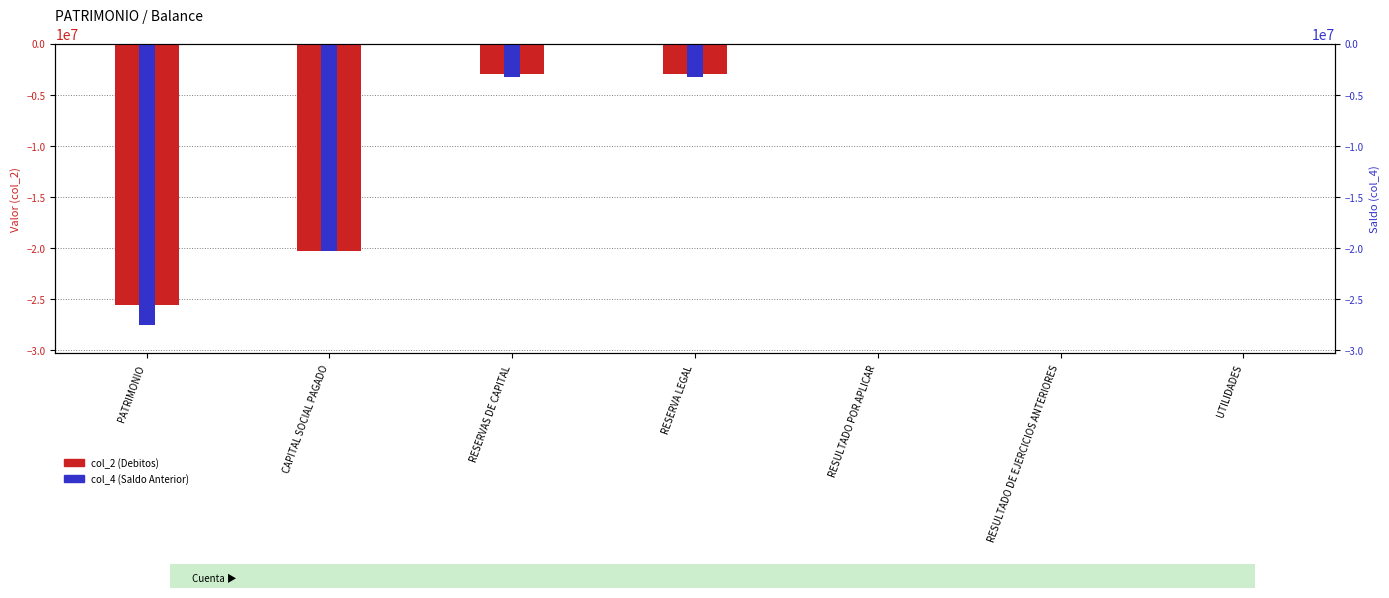

Which category has the highest value in the col_4 (Saldo Anterior) series?

RESULTADO POR APLICAR